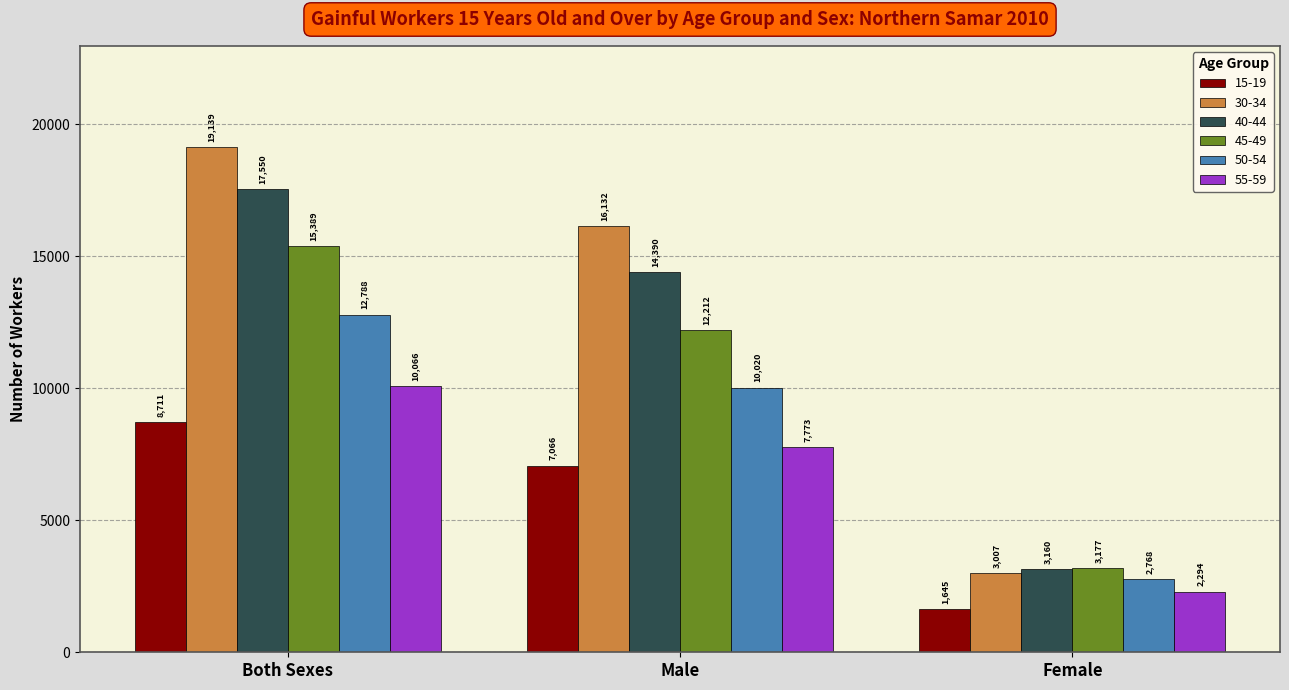

What is the maximum value for 50-54?

12788